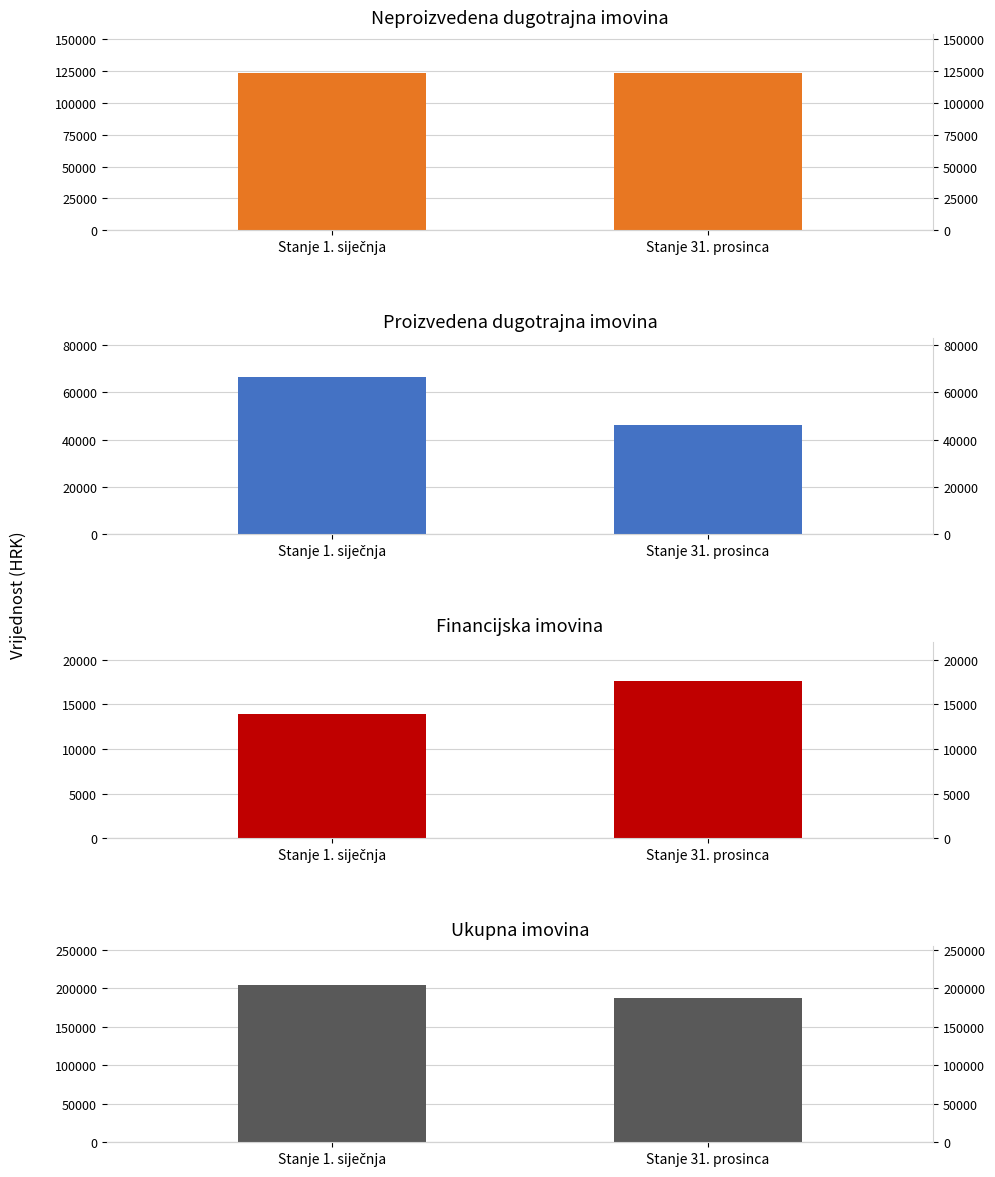

At which category is the sum across all series the highest?

Stanje 1. siječnja